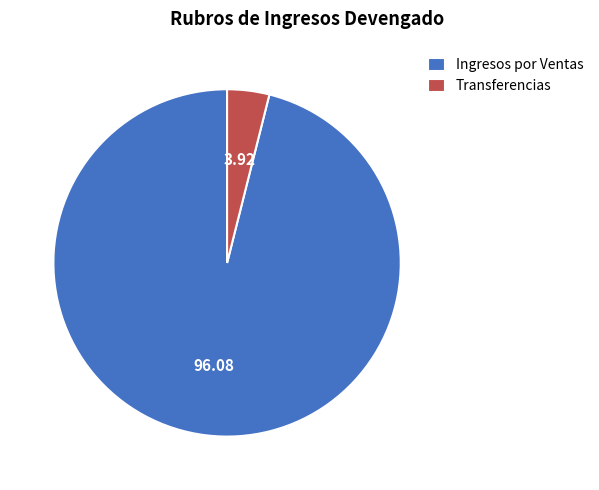

Which category accounts for the majority?

Ingresos por Ventas